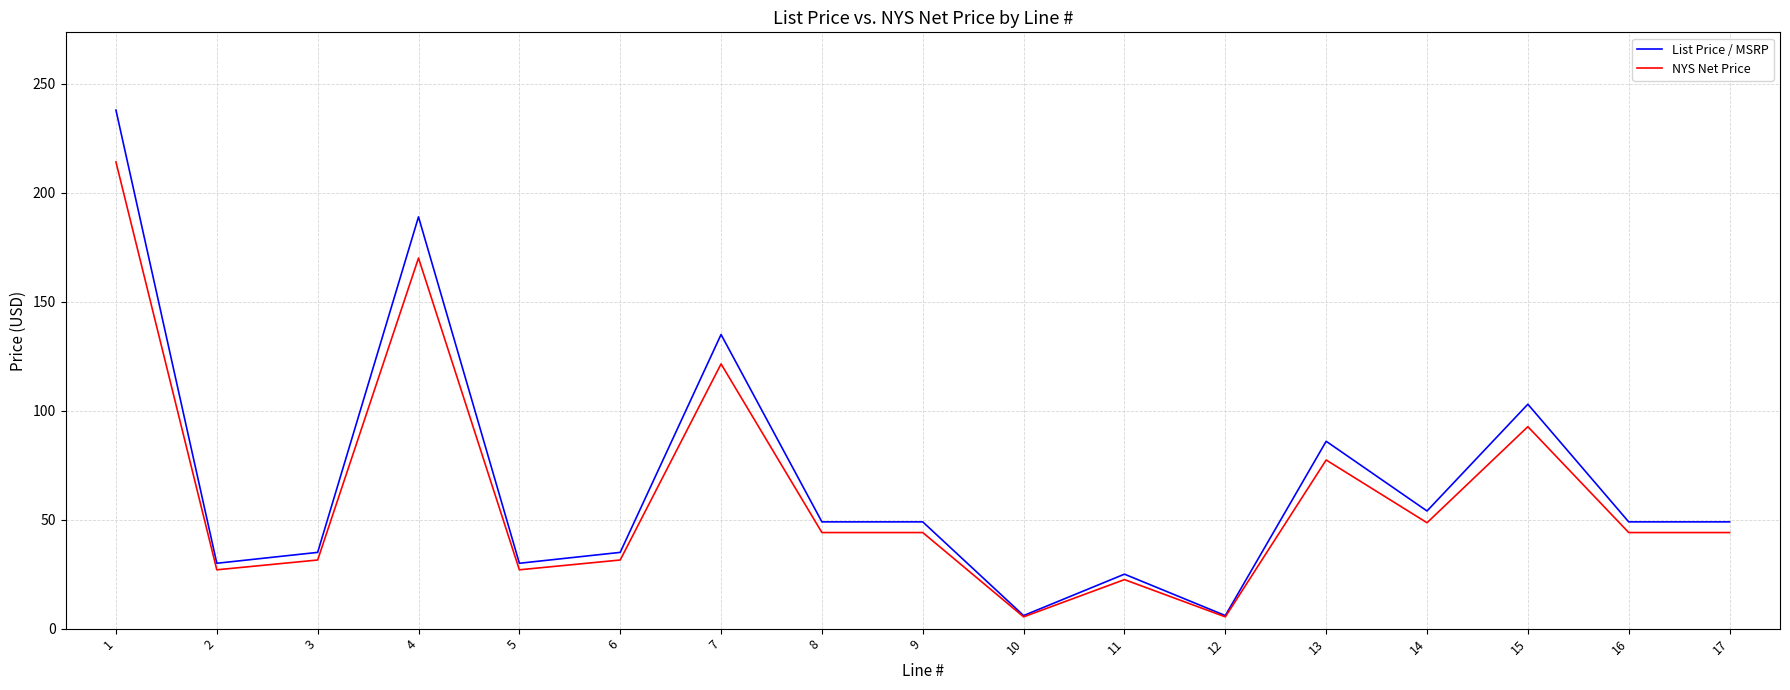

List the series in order of their overall mean, highest first.

List Price / MSRP, NYS Net Price